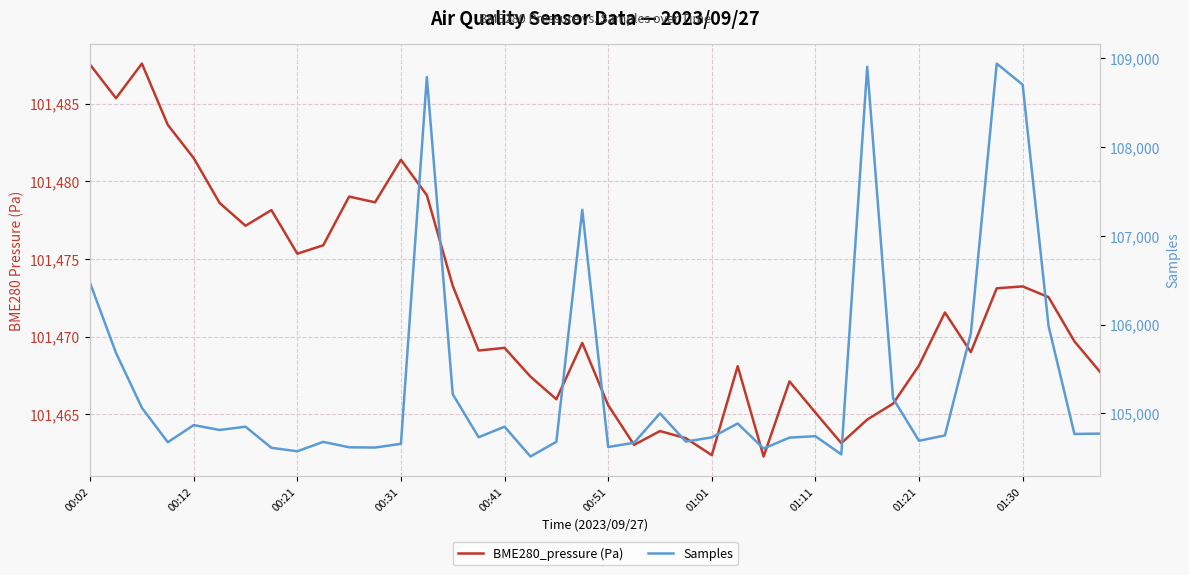

Which has a higher value, 33 or 35?

35